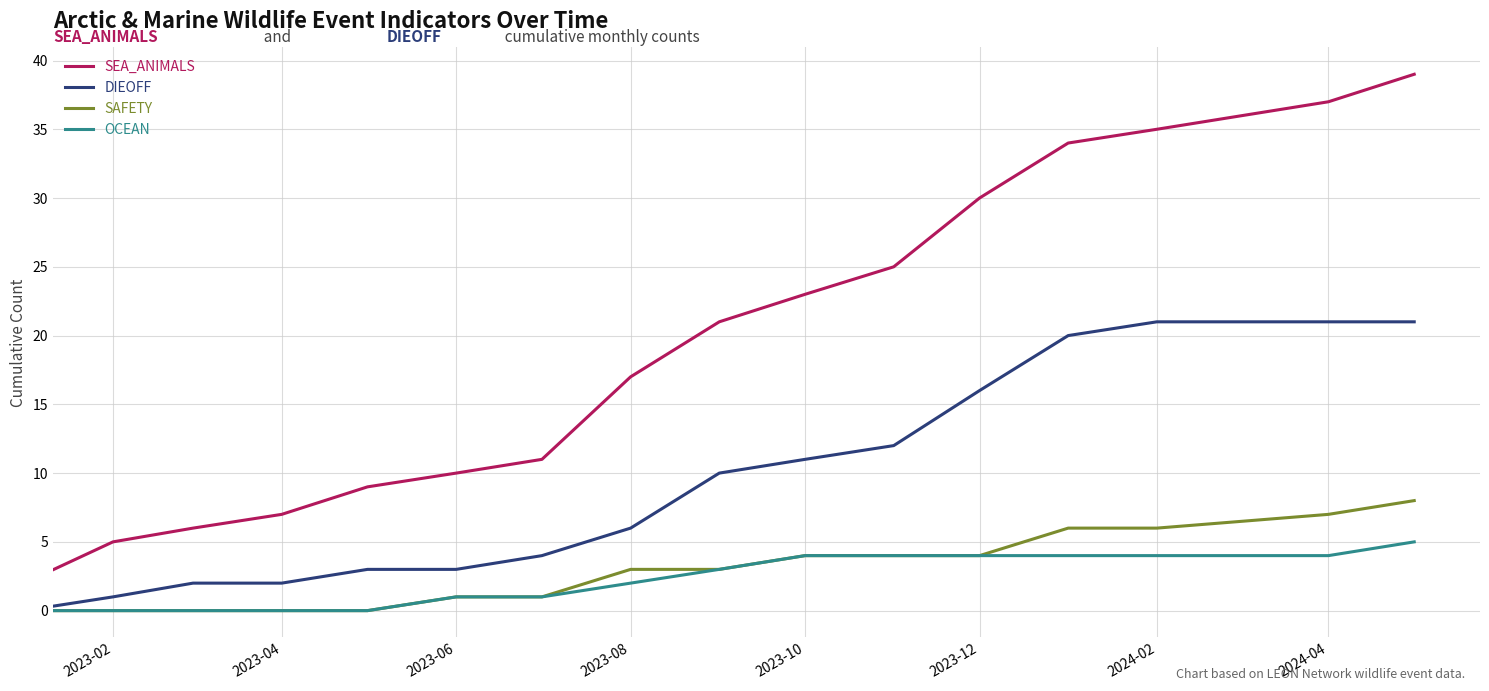

What is the highest value of the SEA_ANIMALS series?

39